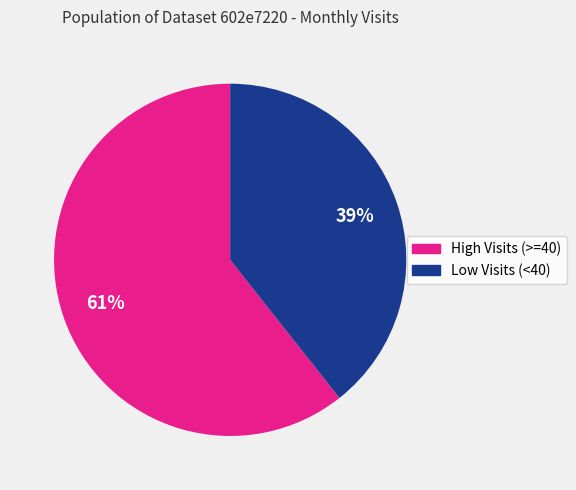

Is there a majority slice in this chart?

Yes